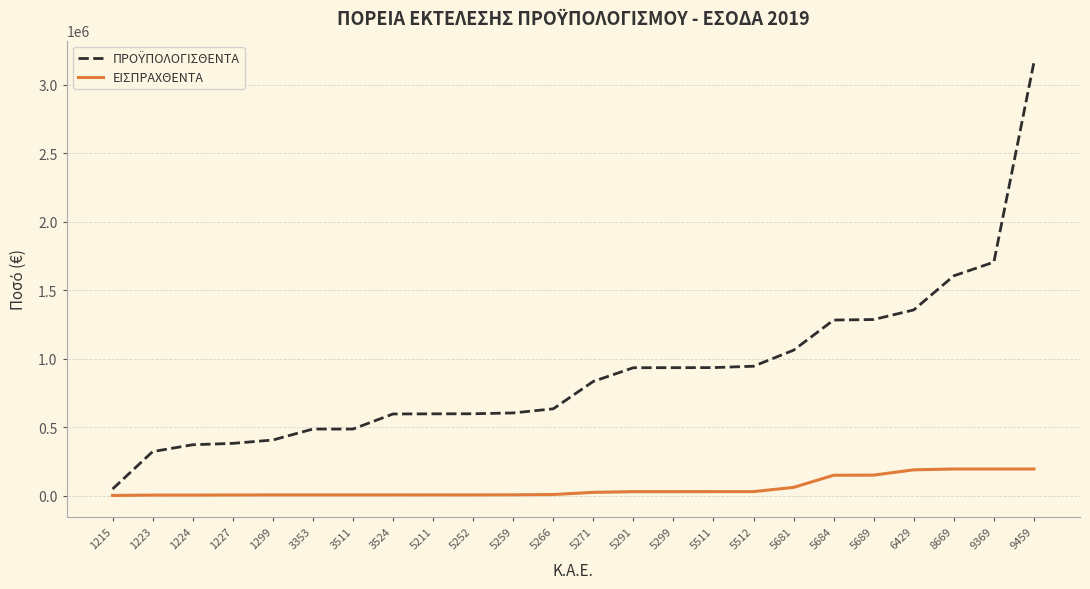

What is the difference between the maximum and minimum values in the ΕΙΣΠΡΑΧΘΕΝΤΑ series?

193098.7